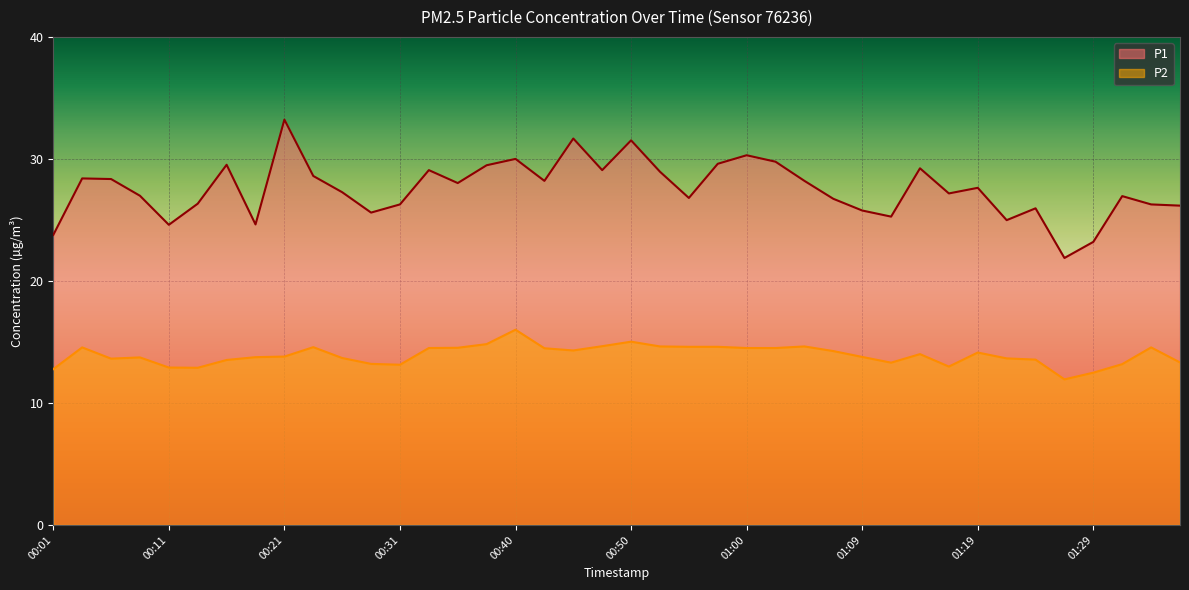

True or false: P2 has more than 1 points higher than both neighbors.

True